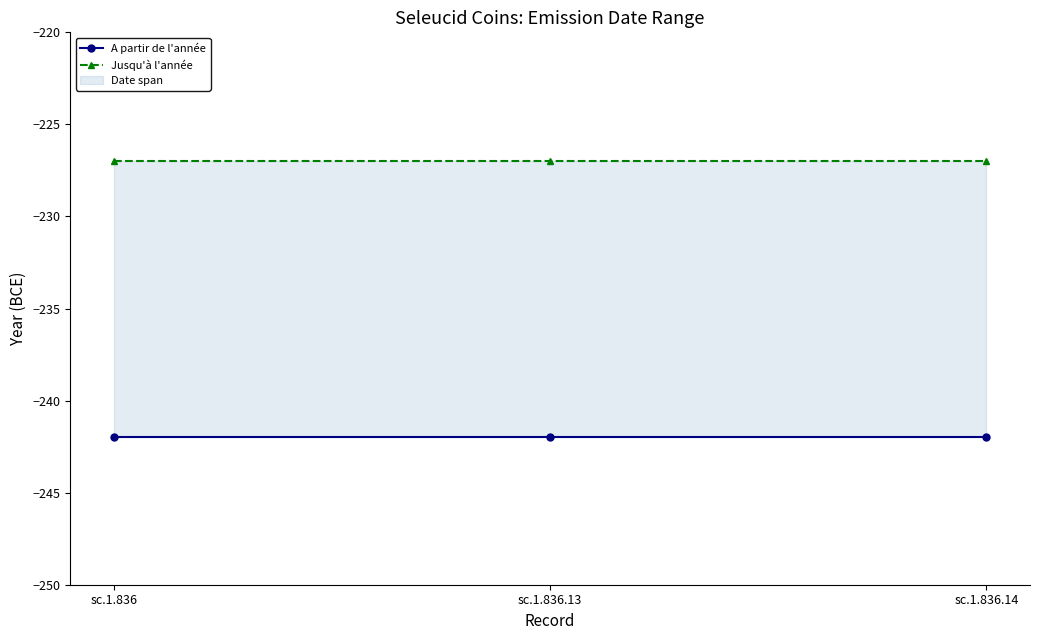

What value does the Jusqu'à l'année series have at sc.1.836.14?

-227